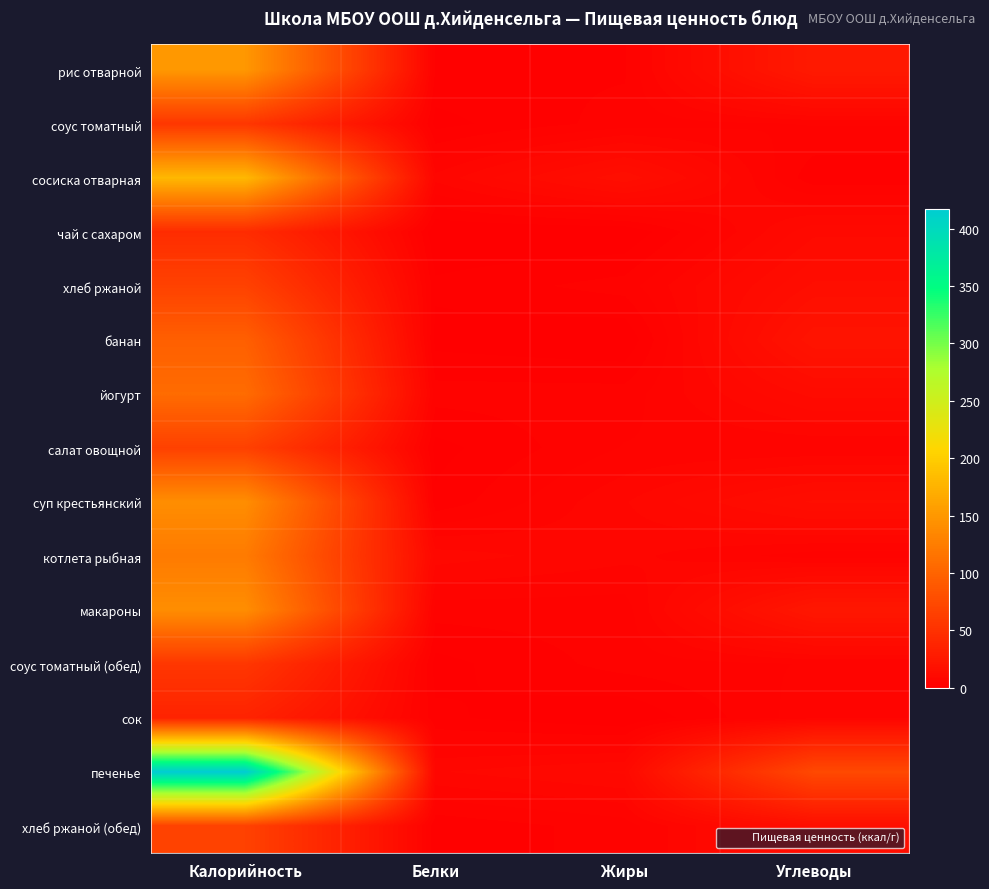

Between Жиры and Калорийность, which is larger?

Калорийность